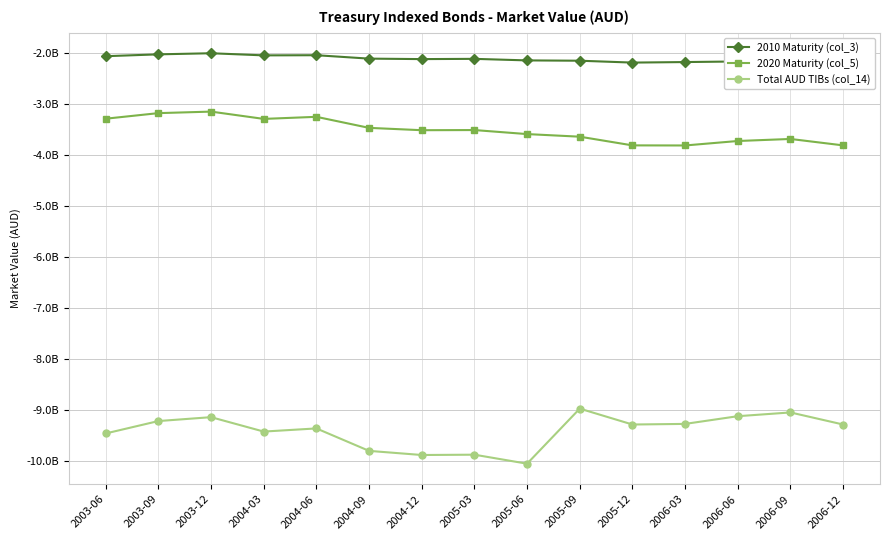

True or false: Total AUD TIBs (col_14) and 2020 Maturity (col_5) intersect in this chart.

False